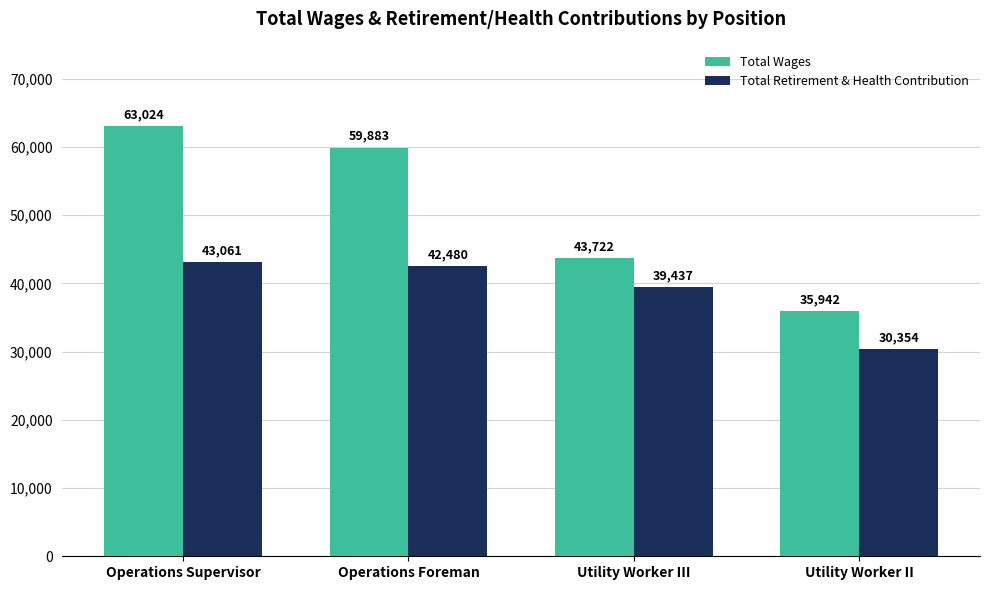

What is the label of the 4th bar from the right?

Operations Supervisor